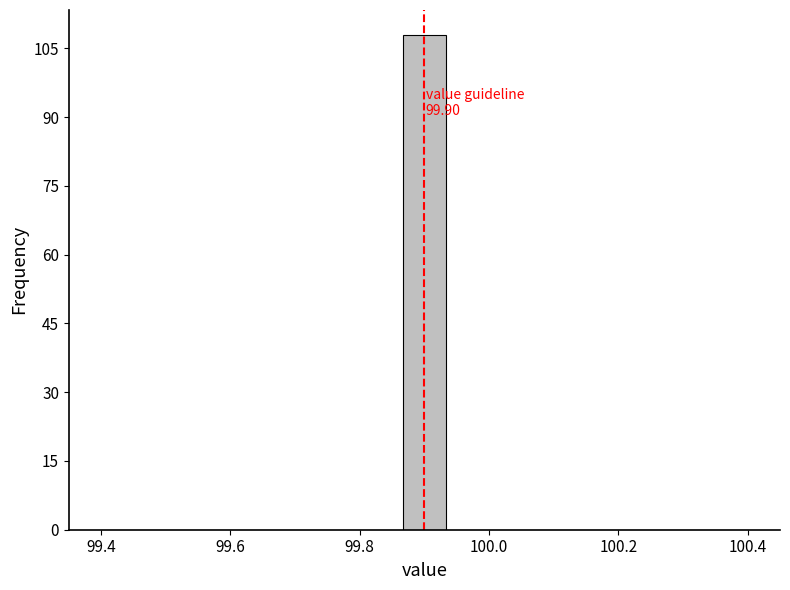

Read against the x-axis, roughly where is the centre of the tallest bar?

99.90